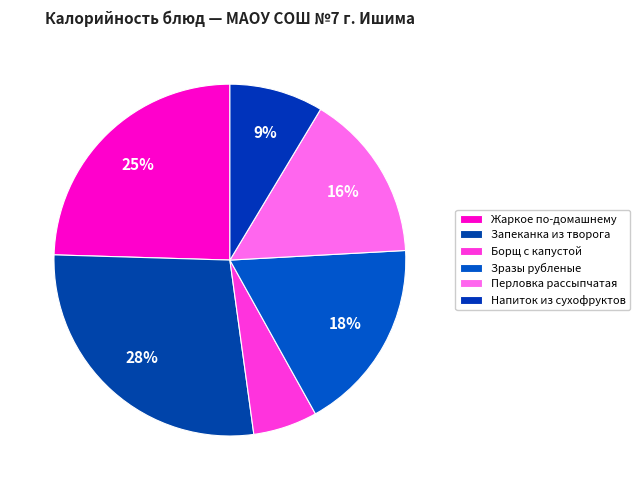

How many segments does this pie chart have?

6